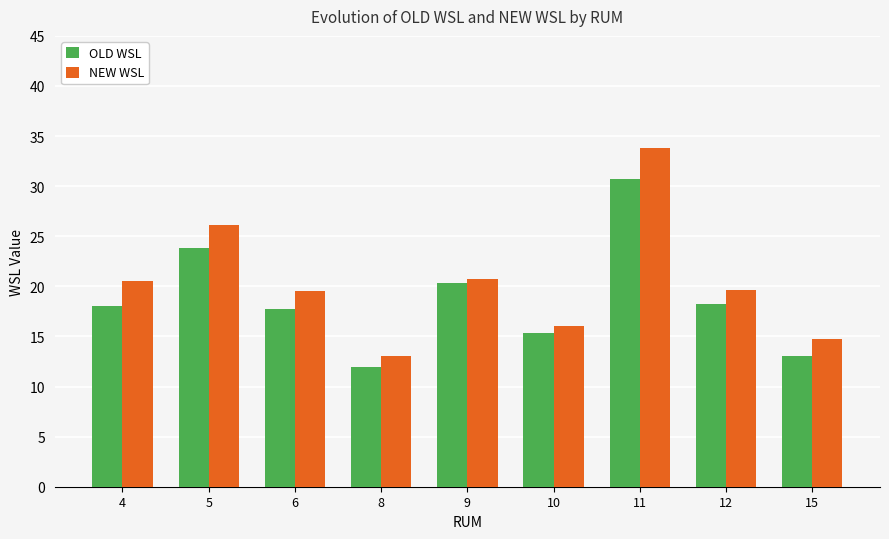

At which category does the chart reach its minimum across all series?

8